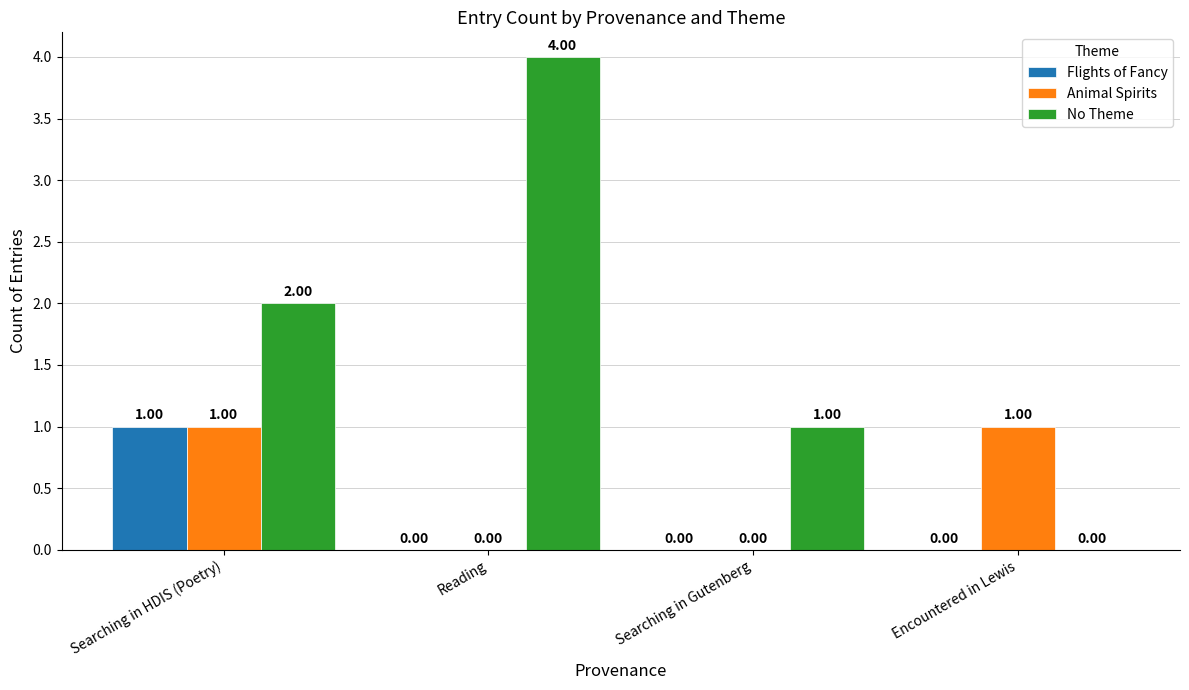

Is the value of No Theme at Searching in Gutenberg greater than the value of Animal Spirits at Reading?

Yes